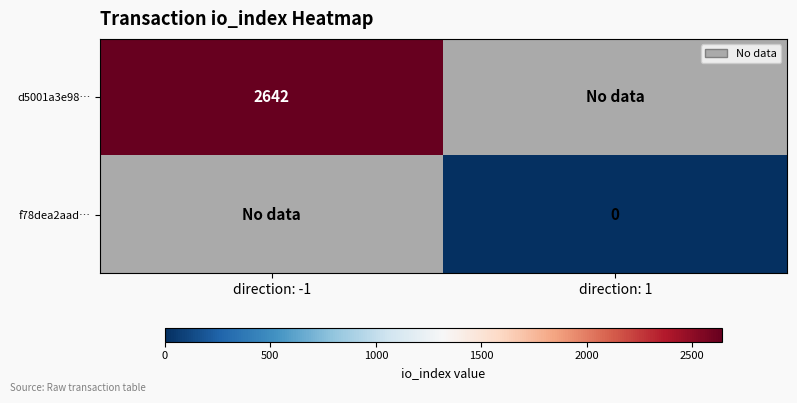

Is the value of d5001a3e98… at direction: -1 greater than the value of f78dea2aad… at direction: 1?

Yes